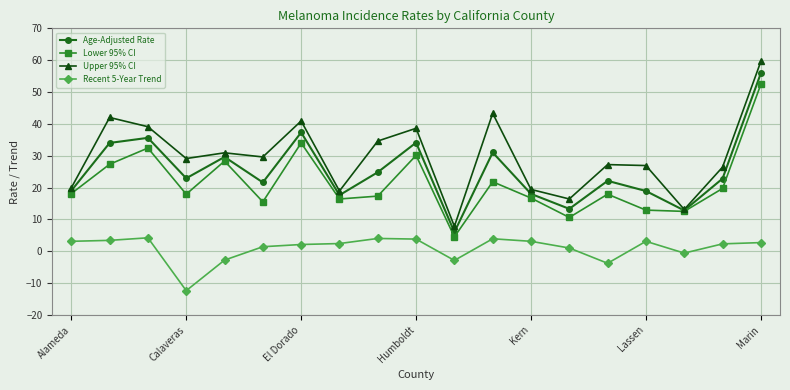

True or false: Upper 95% CI and Recent 5-Year Trend cross at least once.

False